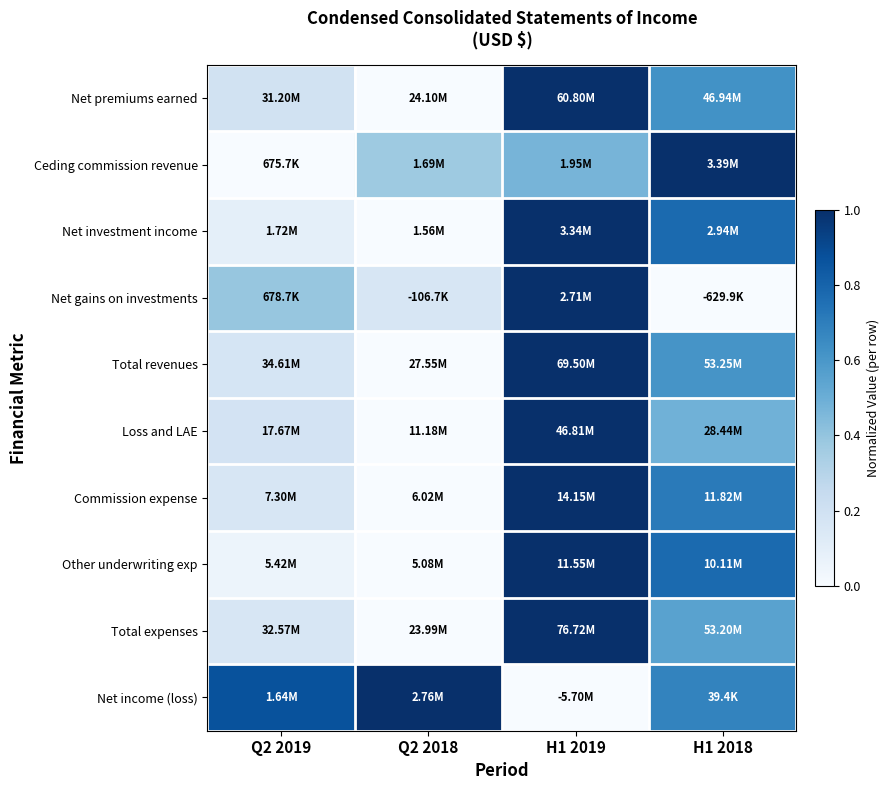

Reading left to right, list all the values displayed in this chart.

Net premiums earned: Q2 2019=0.2	Q2 2018=0.0	H1 2019=1.0	H1 2018=0.6
Ceding commission revenue: Q2 2019=0.0	Q2 2018=0.4	H1 2019=0.5	H1 2018=1.0
Net investment income: Q2 2019=0.1	Q2 2018=0.0	H1 2019=1.0	H1 2018=0.8
Net gains on investments: Q2 2019=0.4	Q2 2018=0.2	H1 2019=1.0	H1 2018=0.0
Total revenues: Q2 2019=0.2	Q2 2018=0.0	H1 2019=1.0	H1 2018=0.6
Loss and LAE: Q2 2019=0.2	Q2 2018=0.0	H1 2019=1.0	H1 2018=0.5
Commission expense: Q2 2019=0.2	Q2 2018=0.0	H1 2019=1.0	H1 2018=0.7
Other underwriting exp: Q2 2019=0.1	Q2 2018=0.0	H1 2019=1.0	H1 2018=0.8
Total expenses: Q2 2019=0.2	Q2 2018=0.0	H1 2019=1.0	H1 2018=0.6
Net income (loss): Q2 2019=0.9	Q2 2018=1.0	H1 2019=0.0	H1 2018=0.7